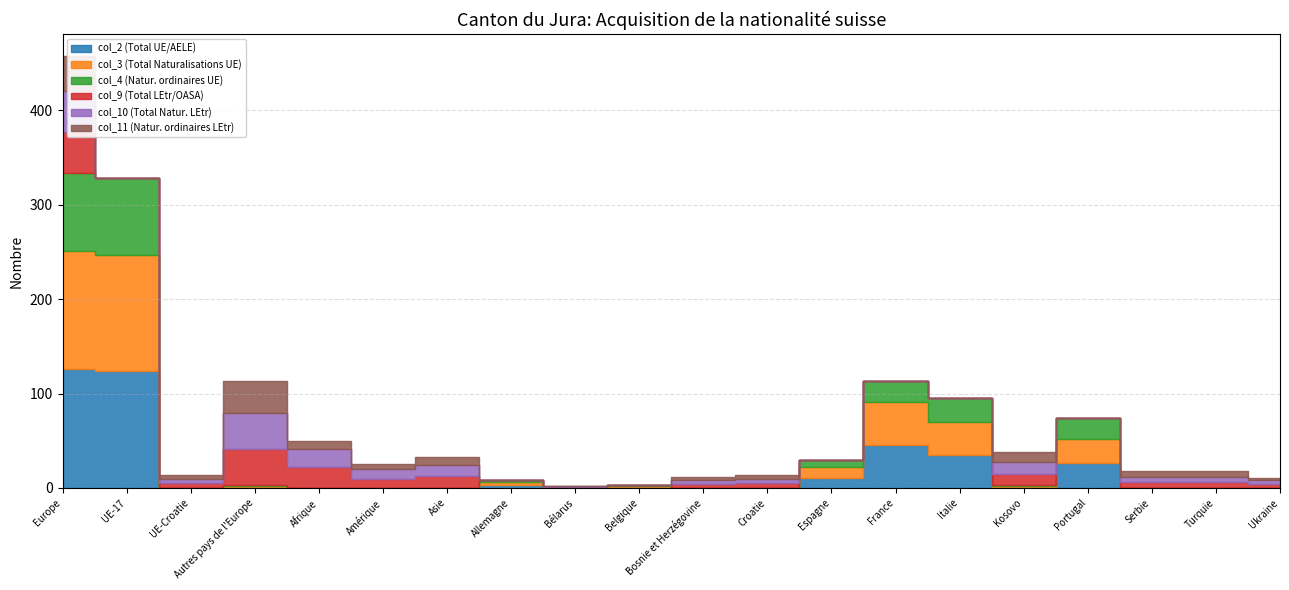

At which category does col_3 (Total Naturalisations UE) reach its first local valley?

UE-Croatie